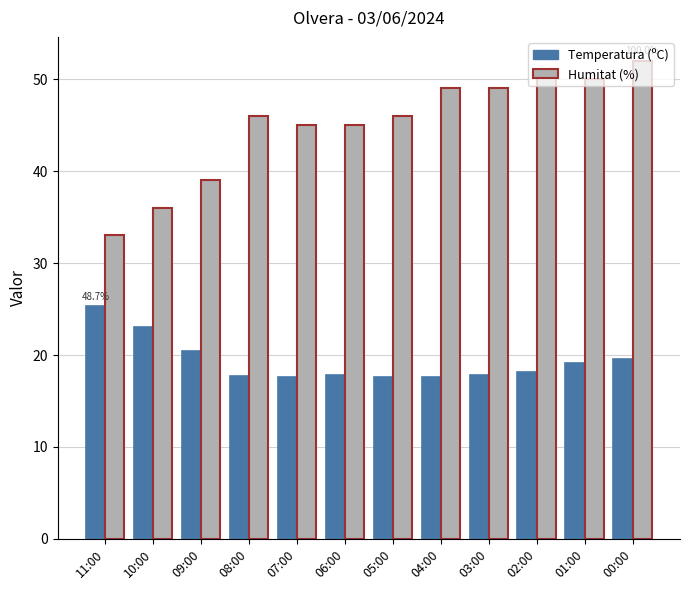

Which series has the largest range (max minus min)?

Humitat (%)